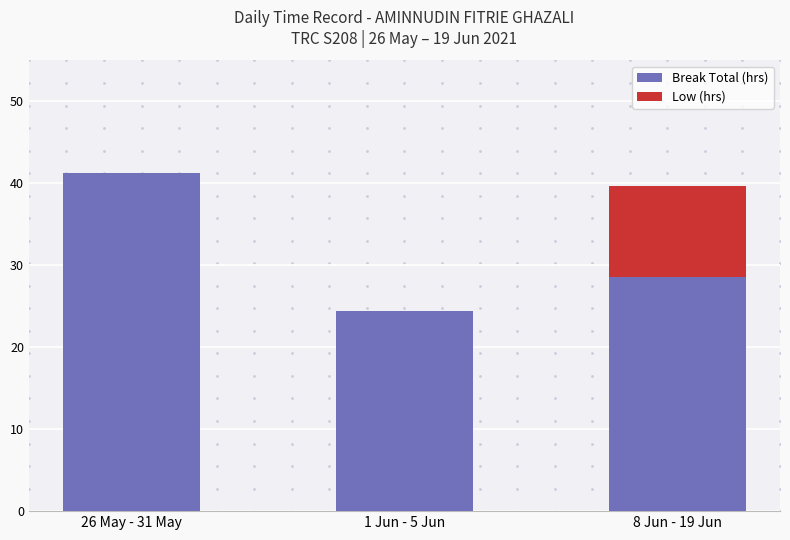

At which label does Break Total (hrs) first exceed 28?

26 May - 31 May